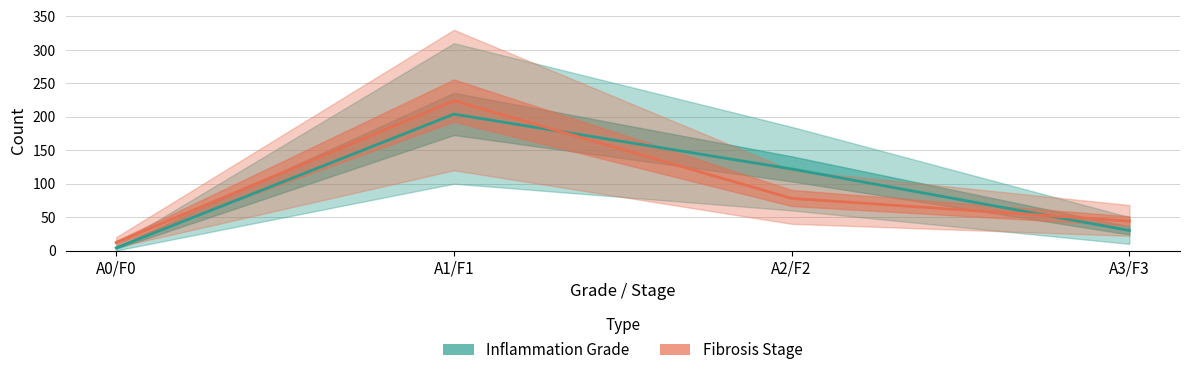

True or false: Fibrosis Stage and Inflammation Grade cross at least once.

True